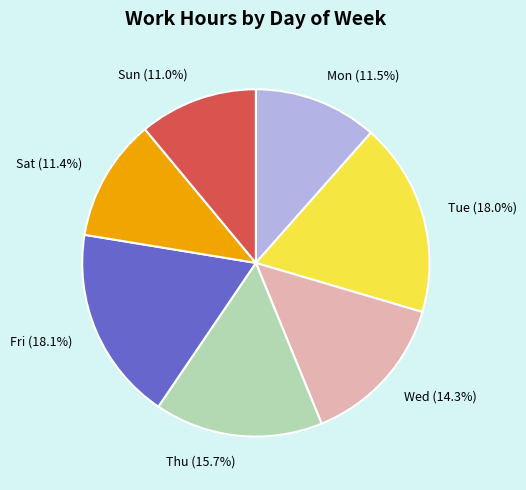

Approximately how many times larger is the value at Thu compared to Wed?

1.1